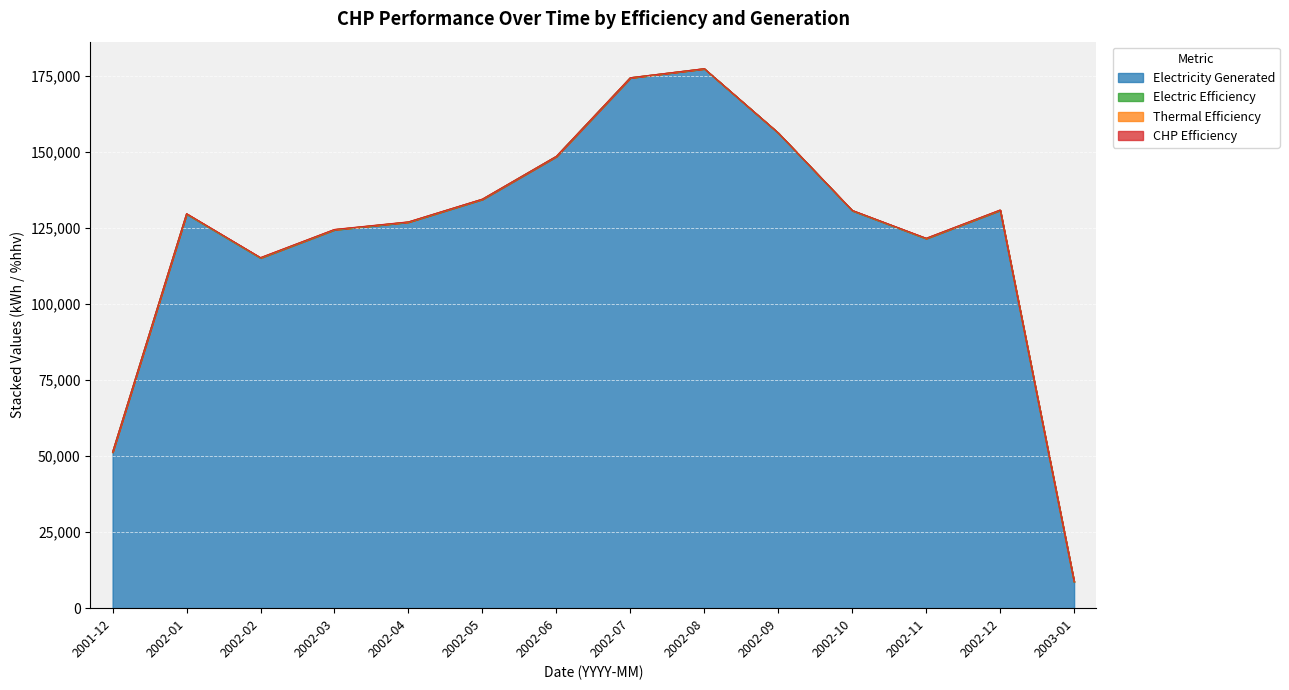

At 2002-03, list the series in order from smallest to largest.

Electric Efficiency, Thermal Efficiency, CHP Efficiency, Electricity Generated